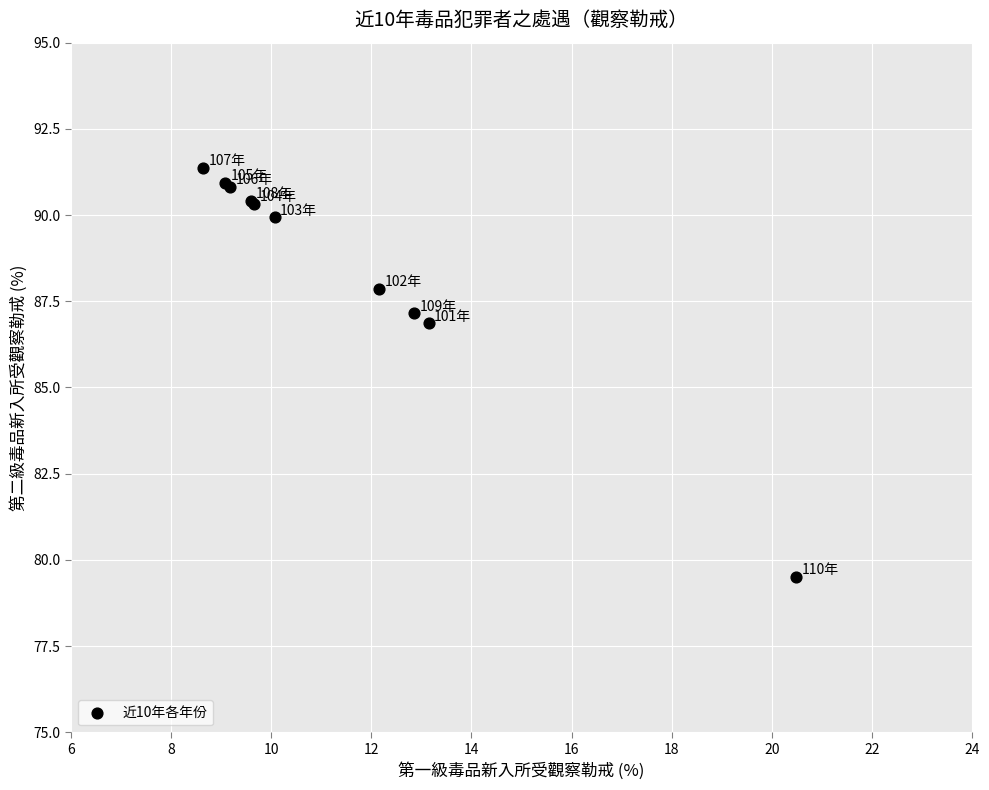

What Y value in the scatter plot is closest to 85?

86.9